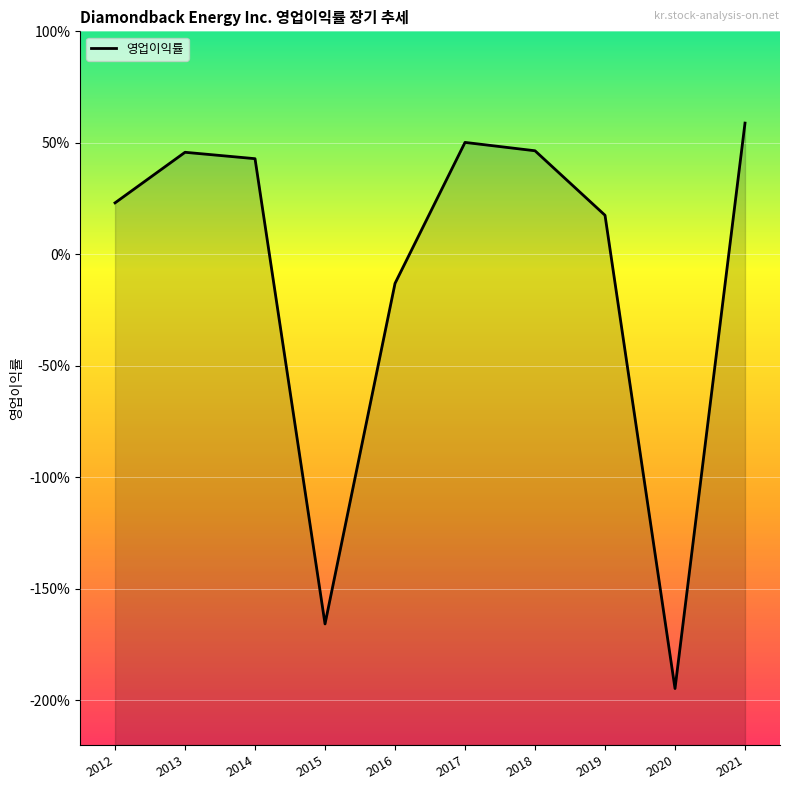

What is the difference between the maximum and minimum values?

2.5